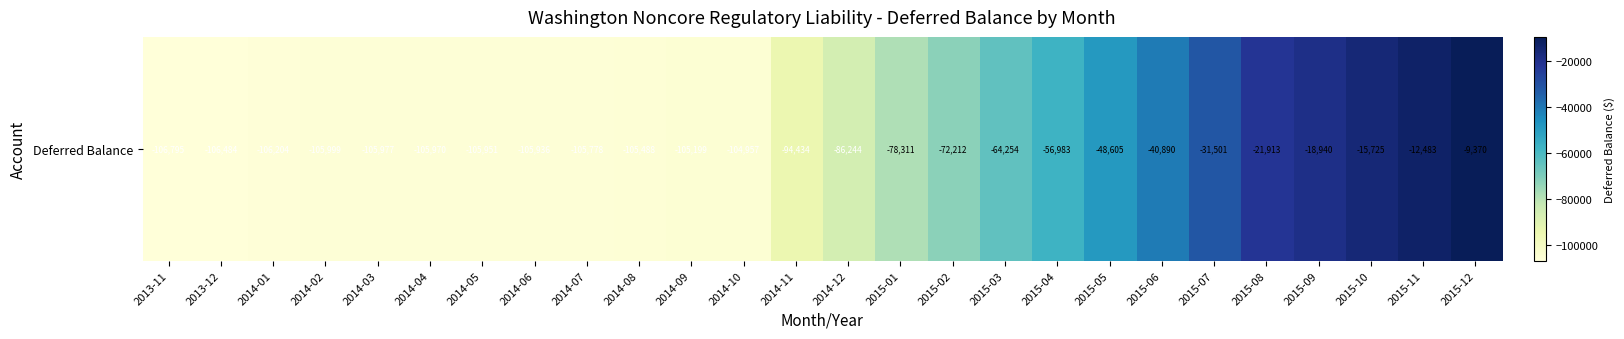

What is the average value?

-73946.2